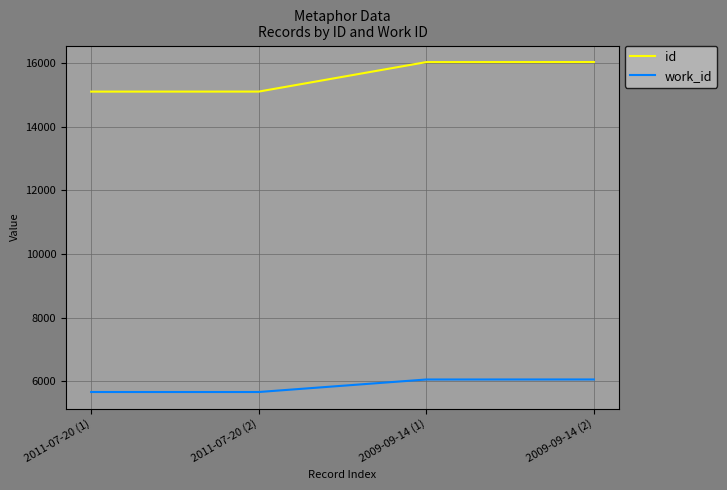

What is the greatest value displayed?

16043